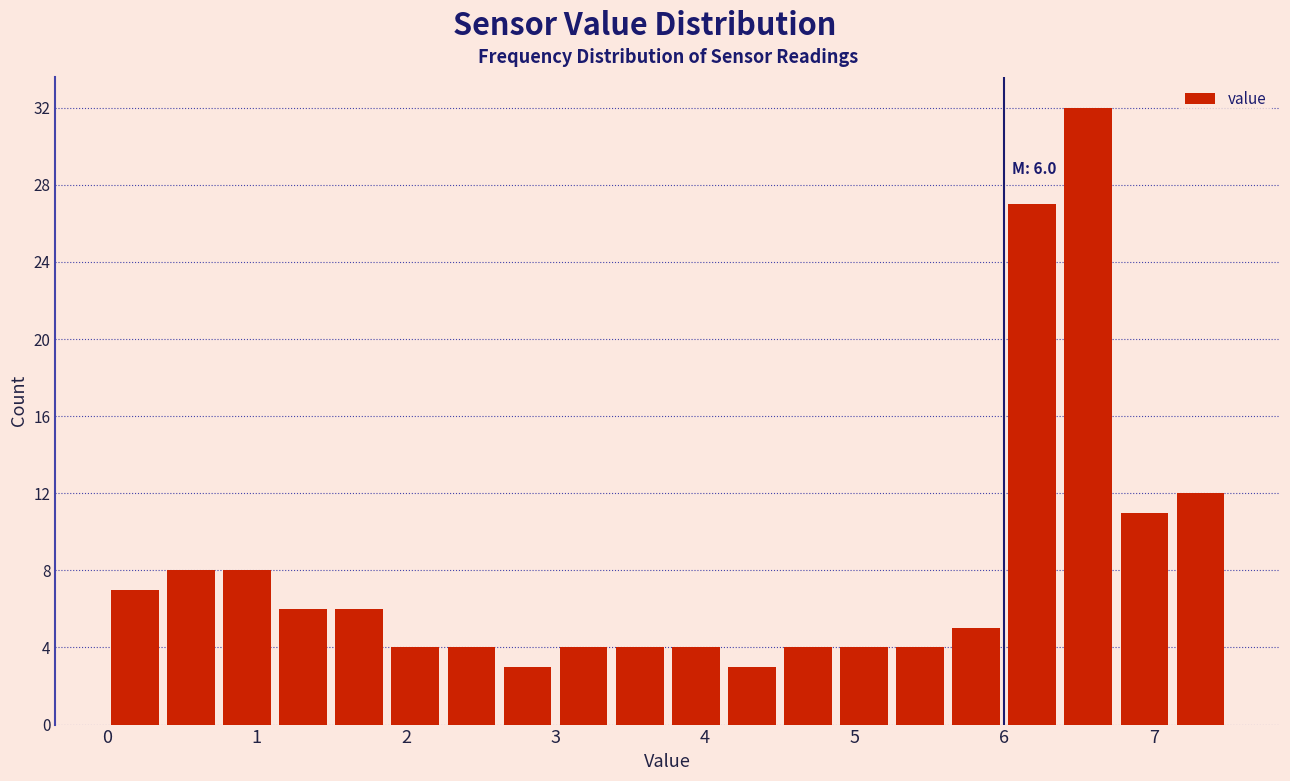

Read against the x-axis, roughly where is the centre of the tallest bar?

6.6